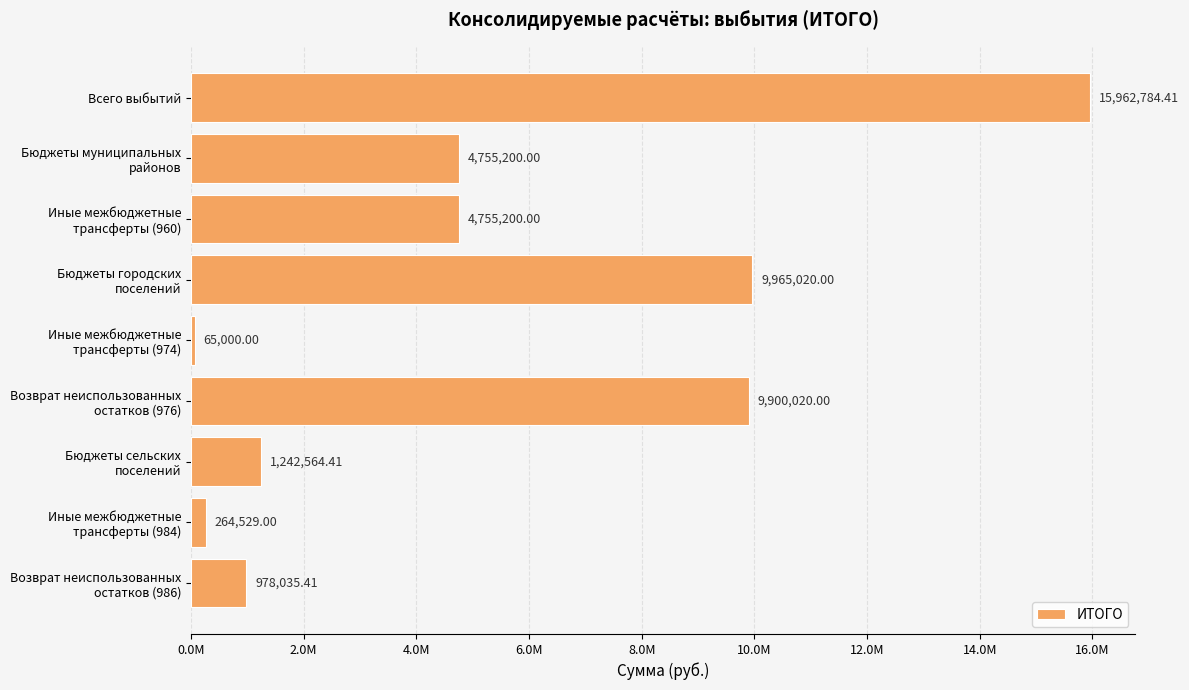

Does the chart contain any negative values?

No